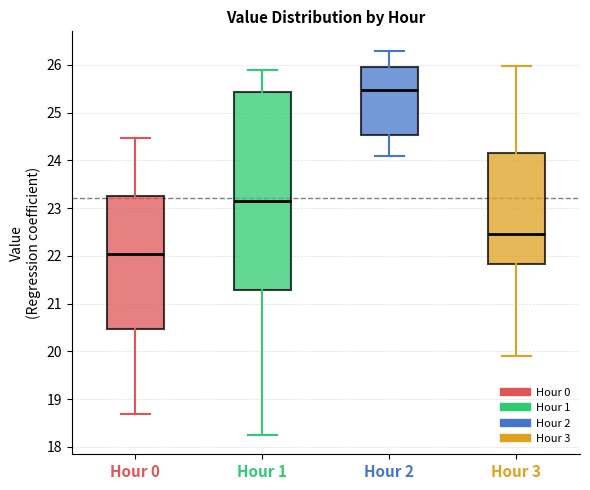

Which box's median line is the highest?

Hour 2